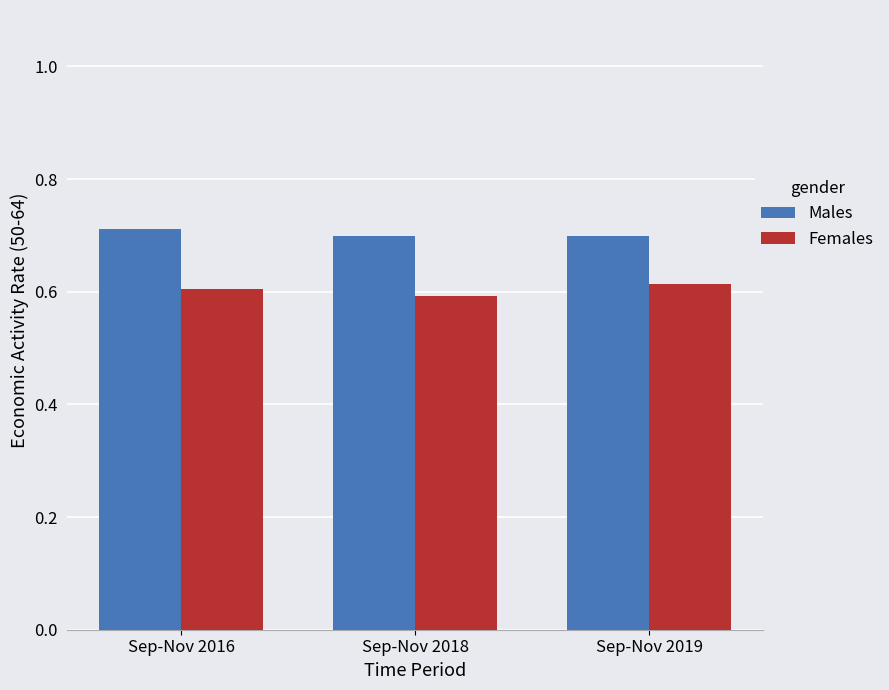

The value of Females at Sep-Nov 2018 is 0.2. True or false?

False